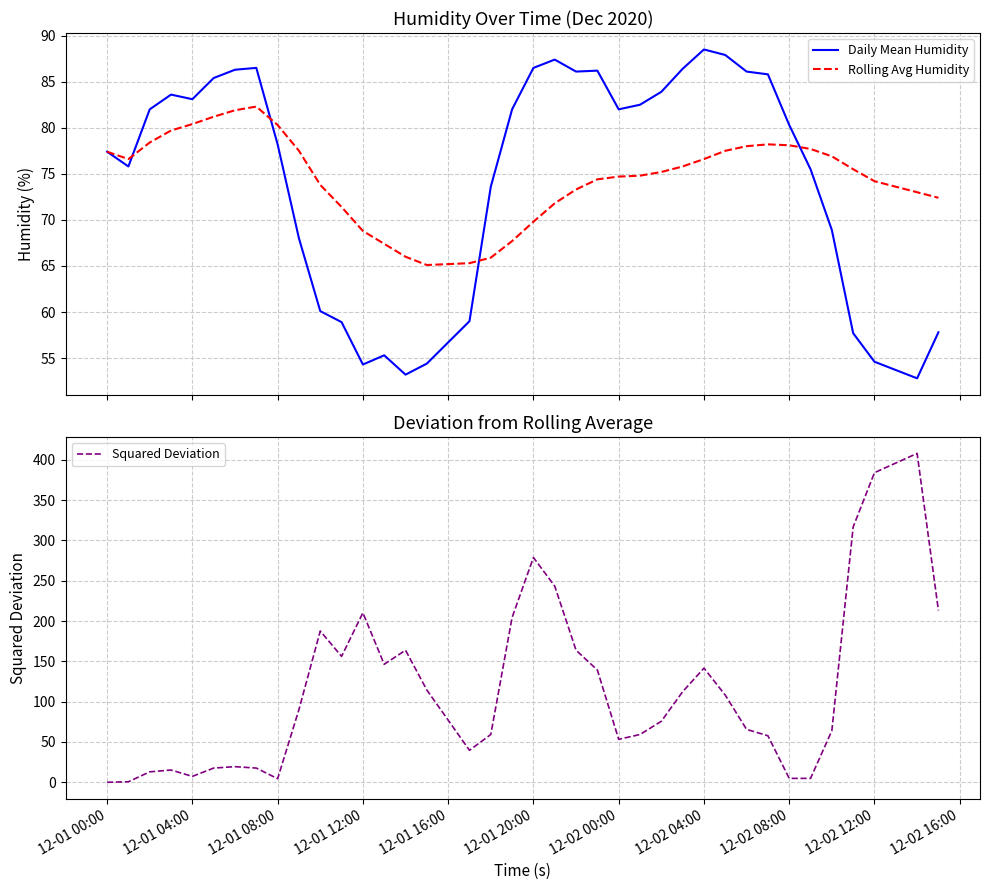

What is the difference between the maximum and second lowest values in the Squared Deviation series?

407.4